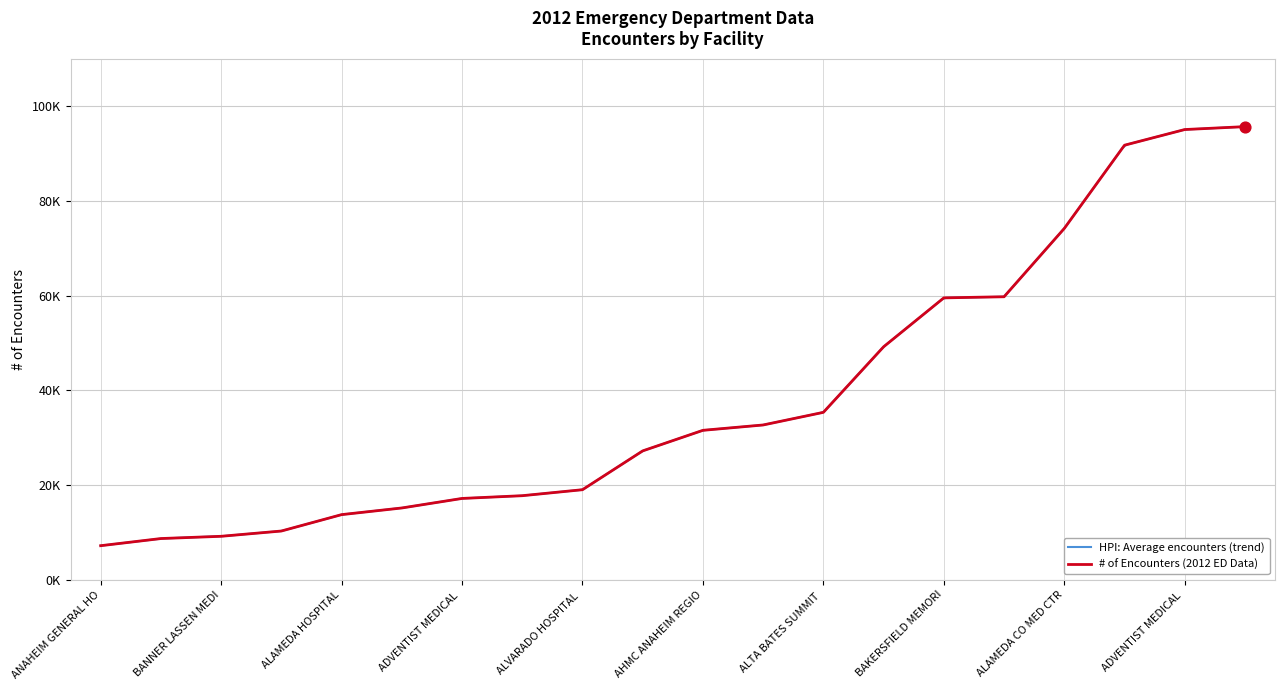

What is the change in value from ALVARADO HOSPITAL MEDICAL CENTER to ARROWHEAD REGIONAL MEDICAL CENTER?

+76723